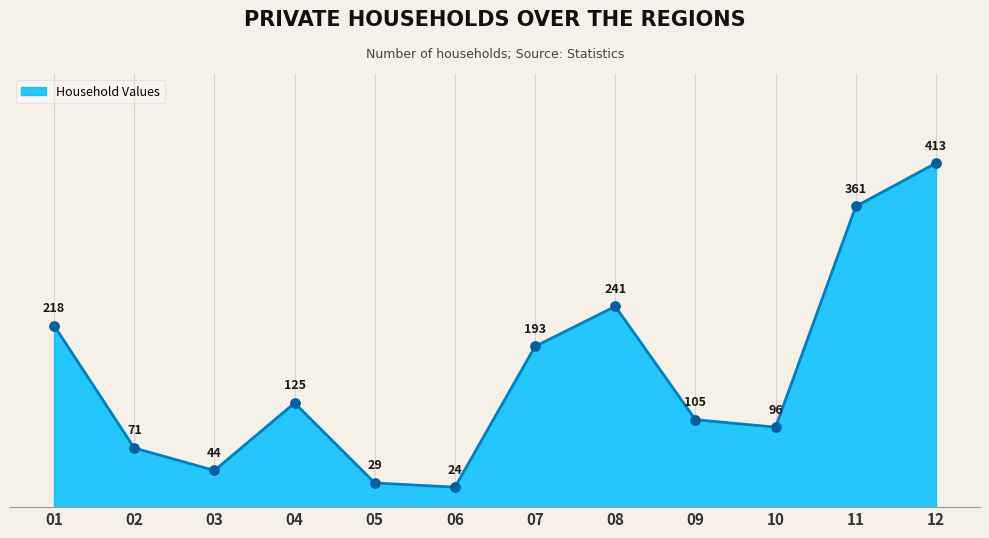

Approximately how many times larger is the value at 04 compared to 02?

1.8